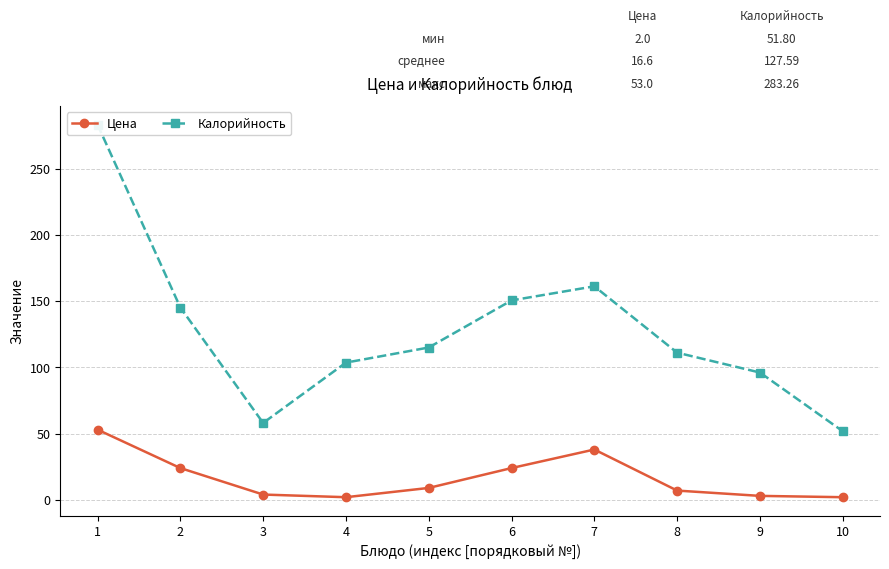

List the series in order of their overall mean, highest first.

Калорийность, Цена